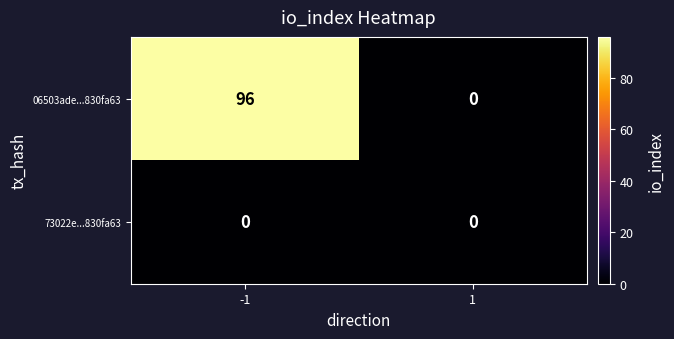

Reading right to left, what are all the values shown in this chart?

06503ade...830fa63: 0	96
73022e...830fa63: 0	0